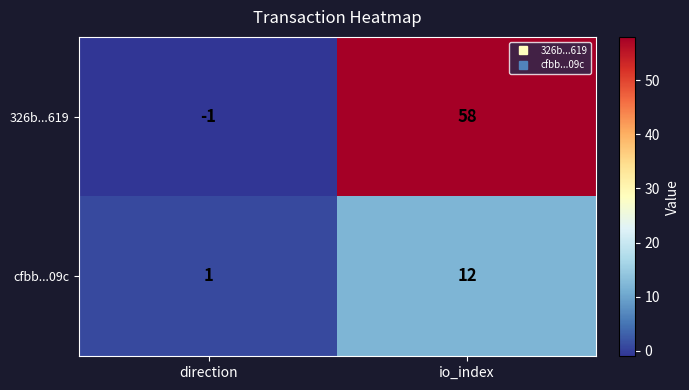

Which series has the largest range (max minus min)?

326b...619